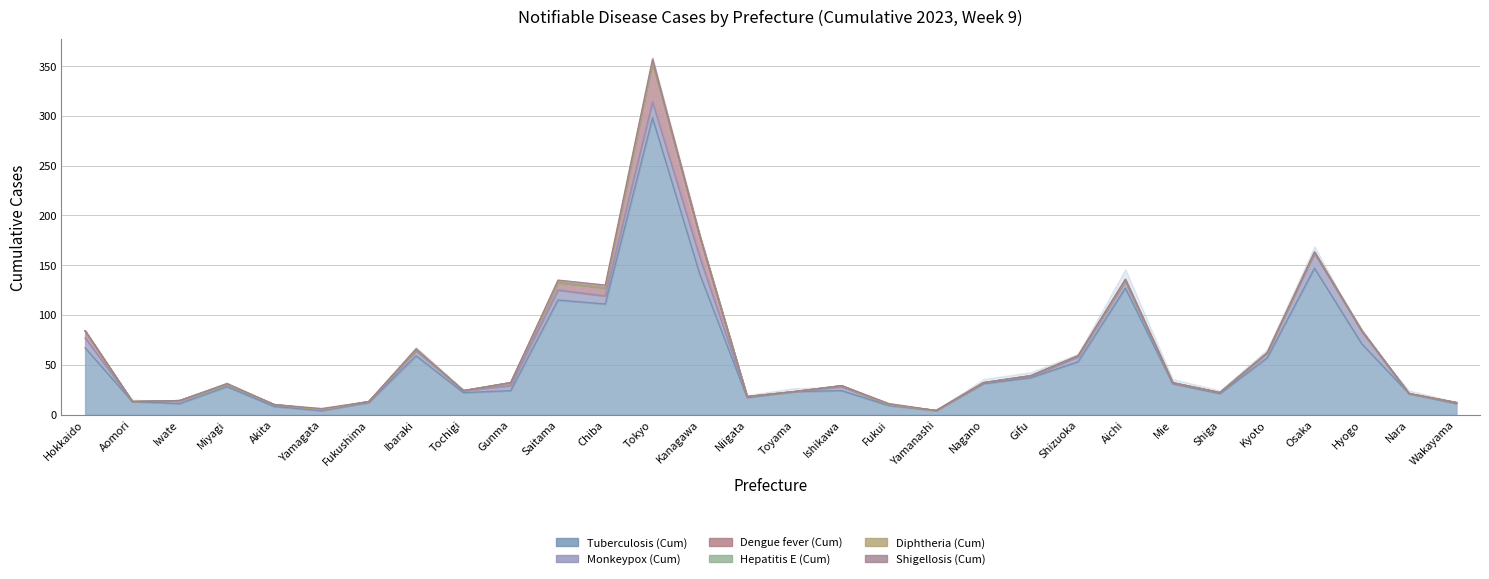

True or false: Diphtheria (Cum) has a value of 0 at Aichi.

True